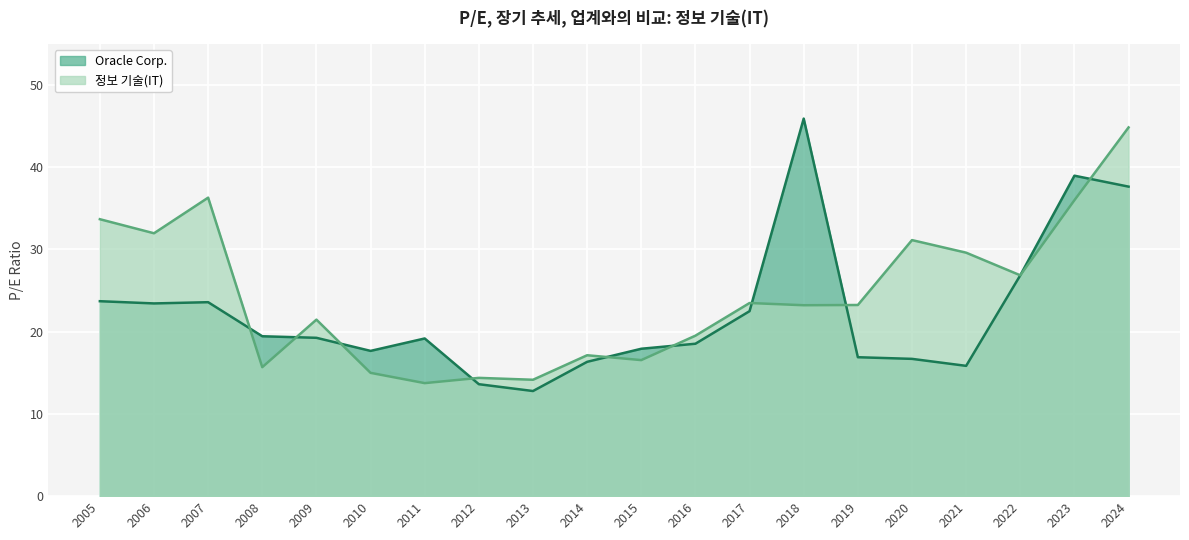

What is the minimum value for Oracle Corp.?

12.8